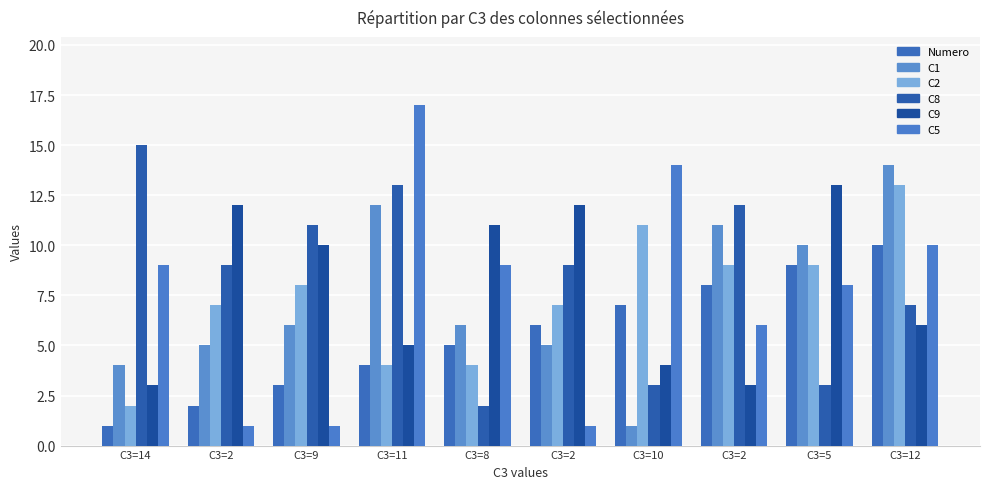

Are the bars horizontal?

No